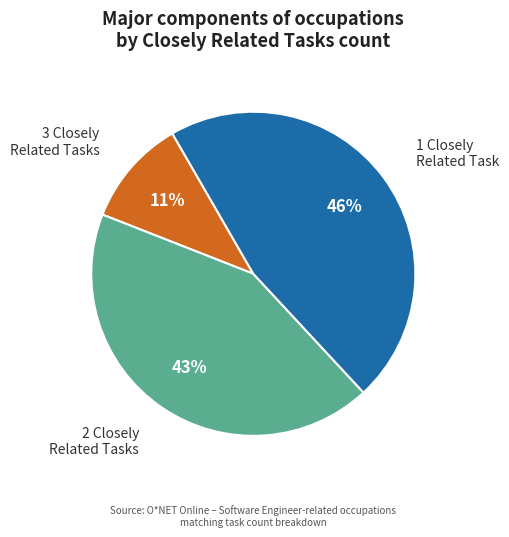

Combined, do 1 Closely Related Task and 3 Closely Related Tasks account for over 50%?

Yes